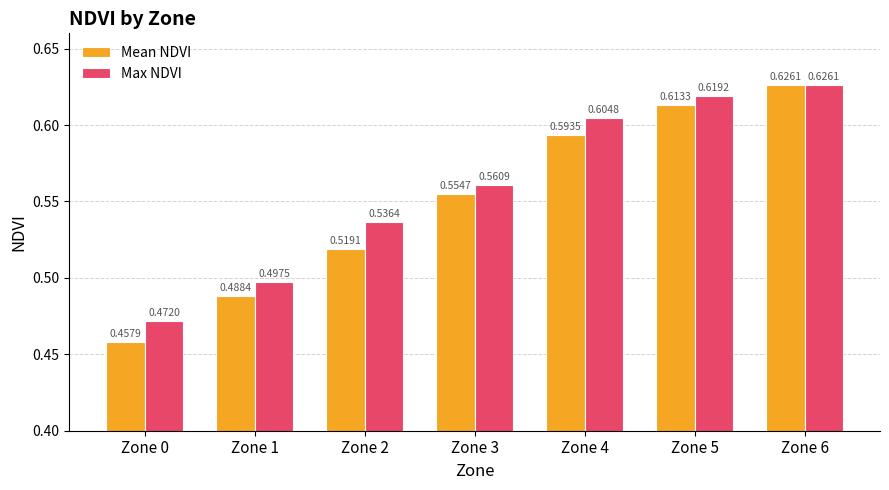

Which series has the largest range (max minus min)?

Mean NDVI